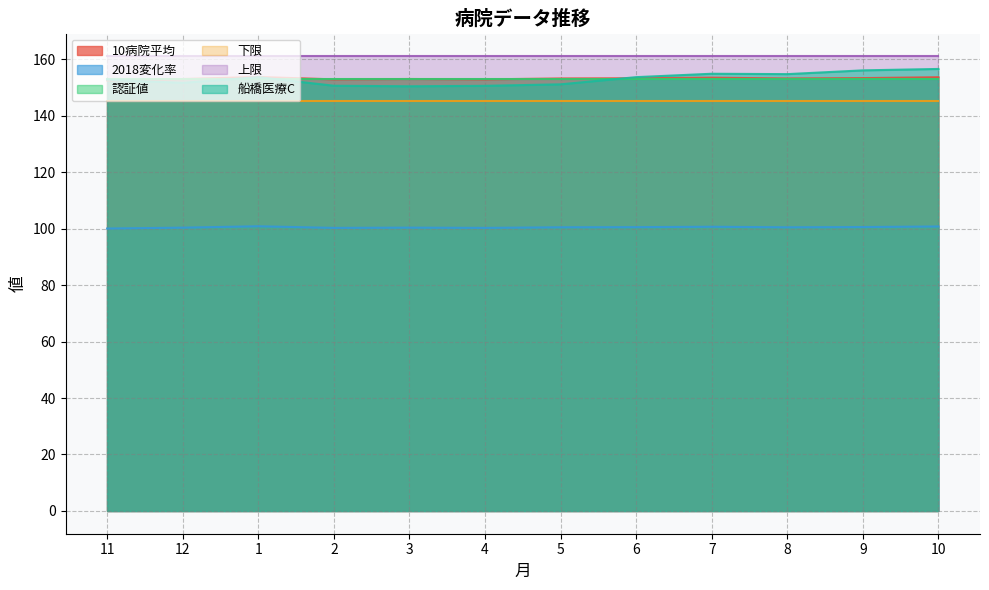

Between 5 and 6, which is larger?

6